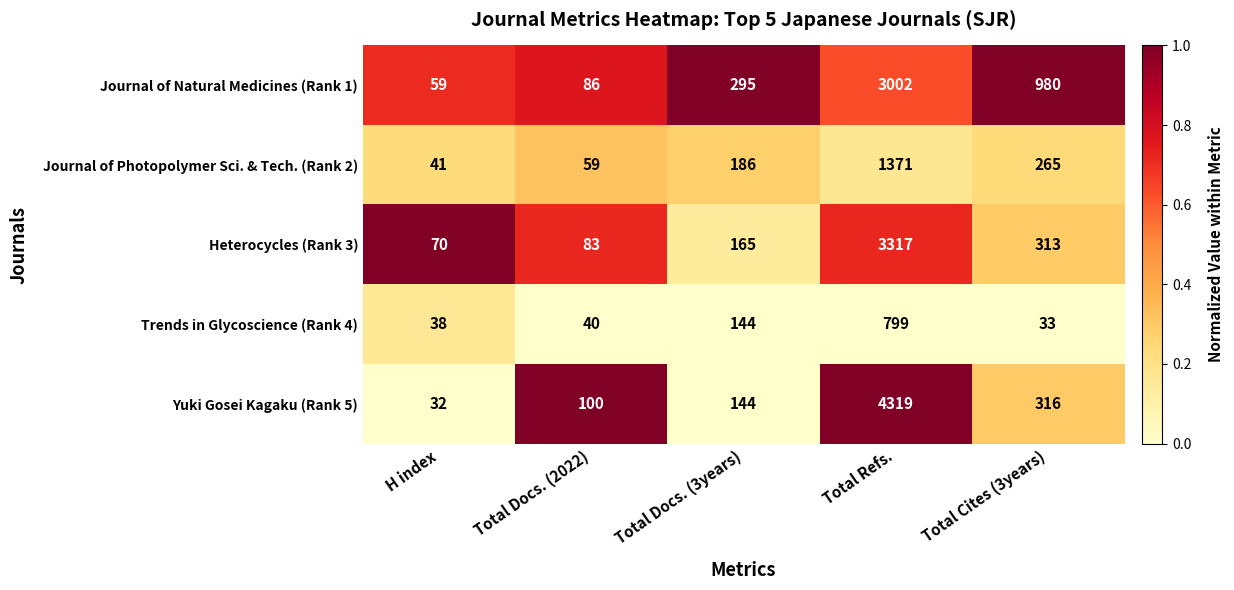

At which category is the sum across all series the highest?

Total Refs.